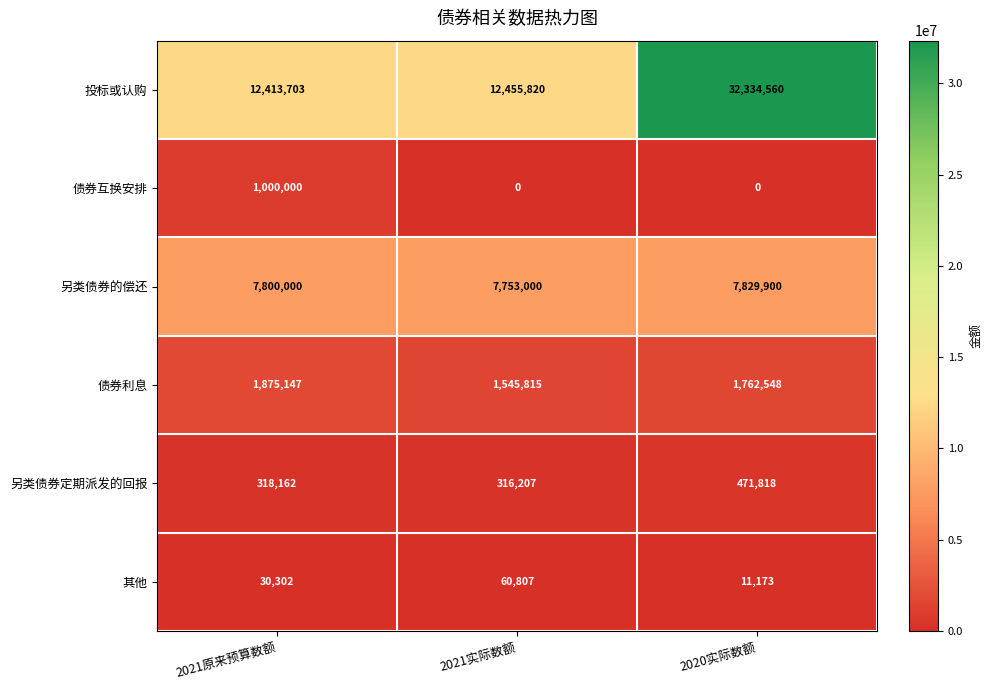

What is the difference between the 另类债券的偿还 values at 2021实际数额 and 2021原来预算数额?

47000